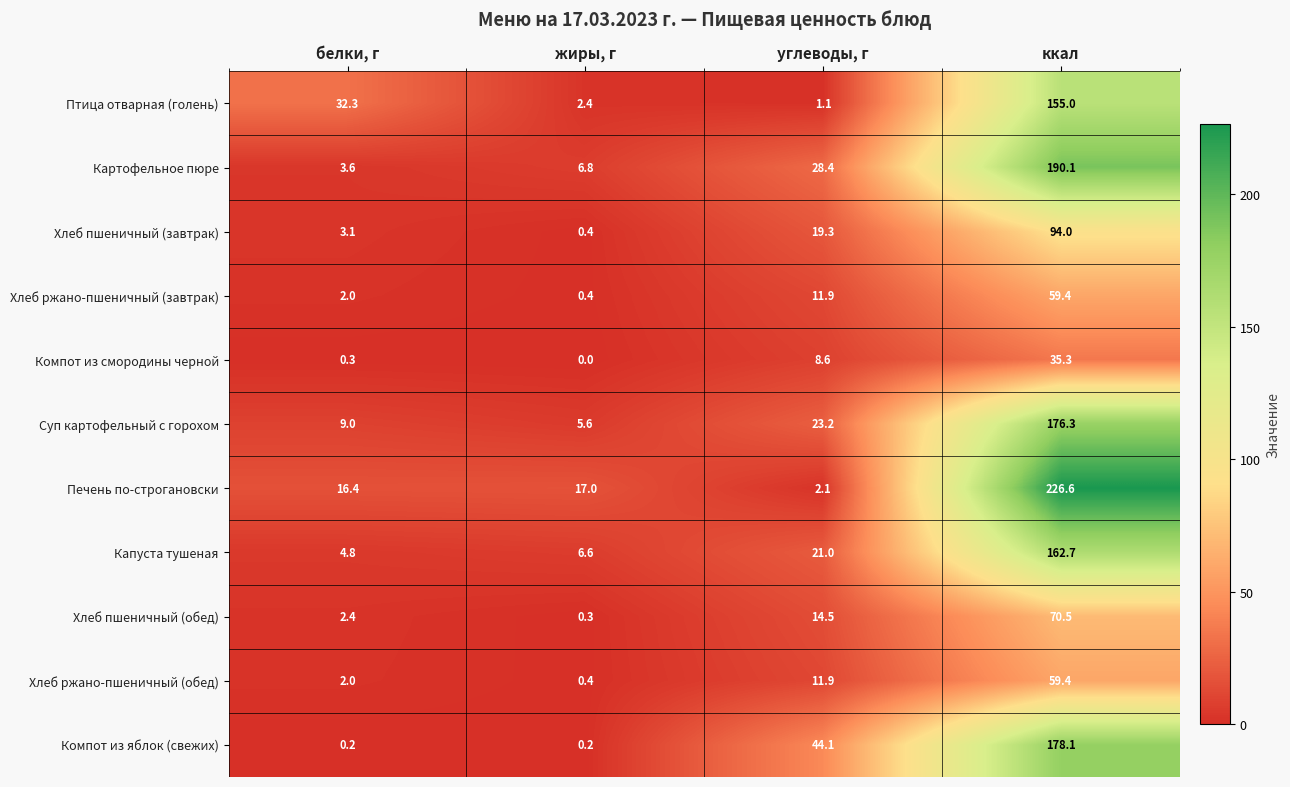

What is the total value across all series at жиры, г?

40.1